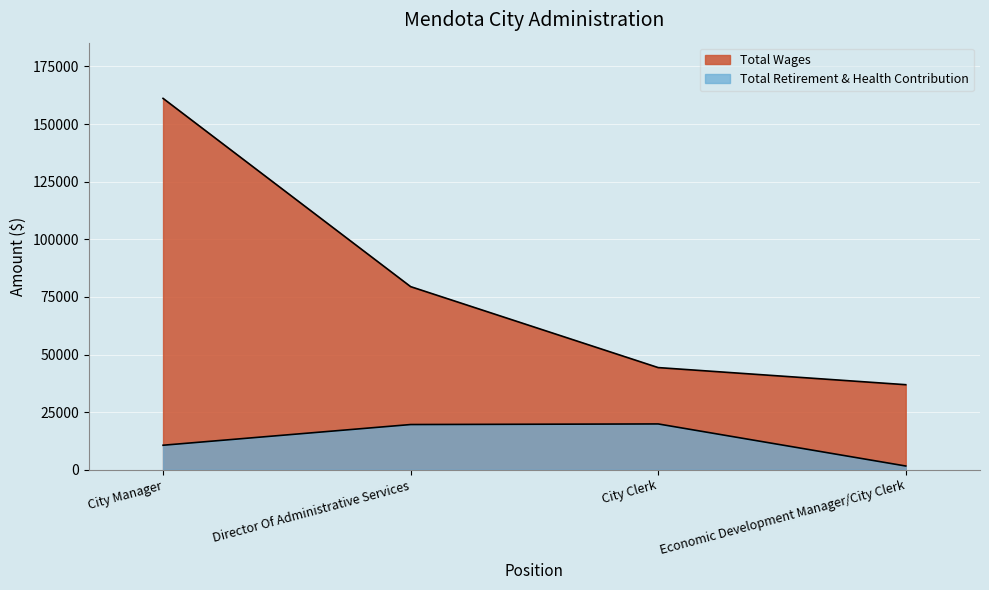

Is the value of Total Retirement & Health Contribution at City Clerk greater than the value of Total Wages at Economic Development Manager/City Clerk?

No